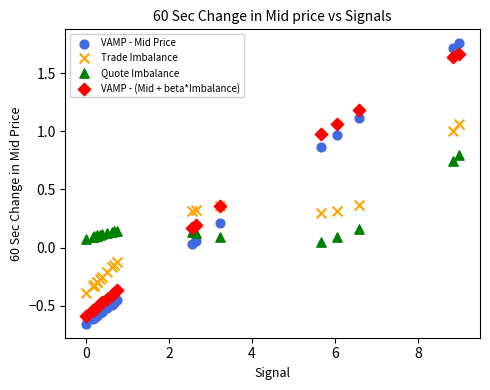

What is the X range (max minus min) for the scatter plot?

9.0